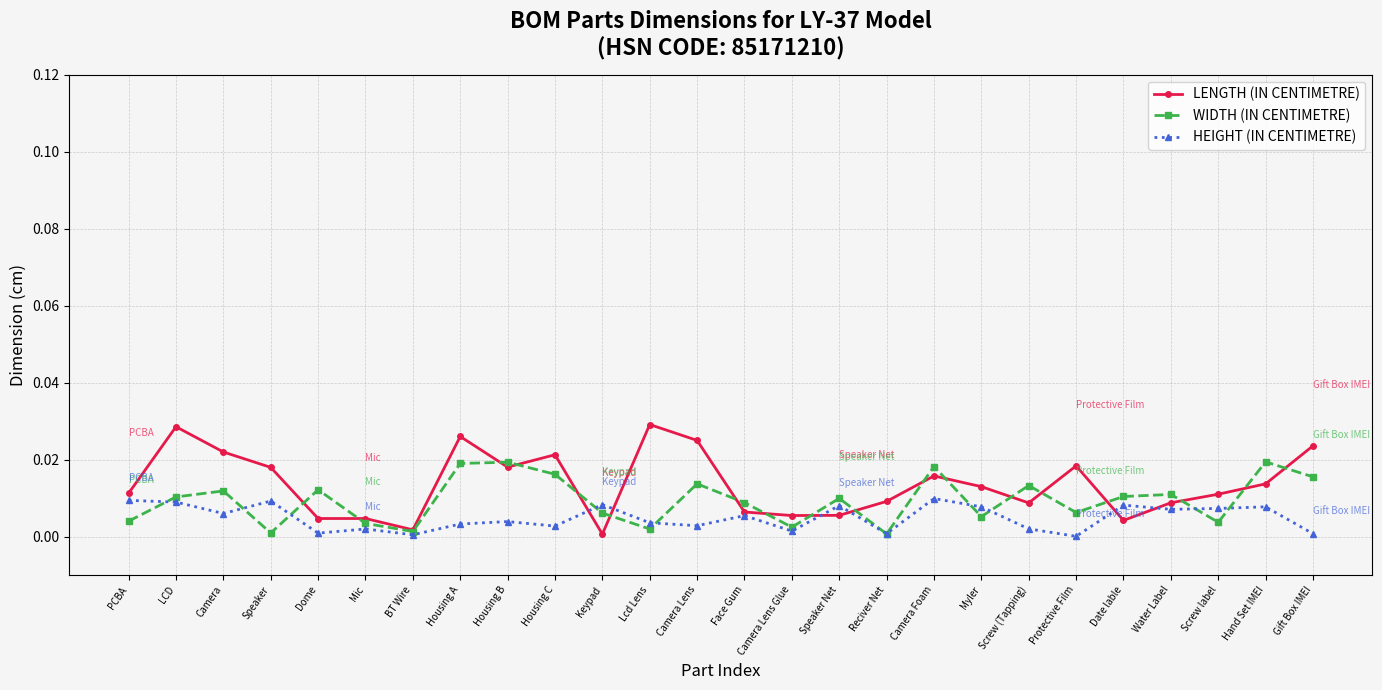

Which series has the largest range (max minus min)?

LENGTH (IN CENTIMETRE)